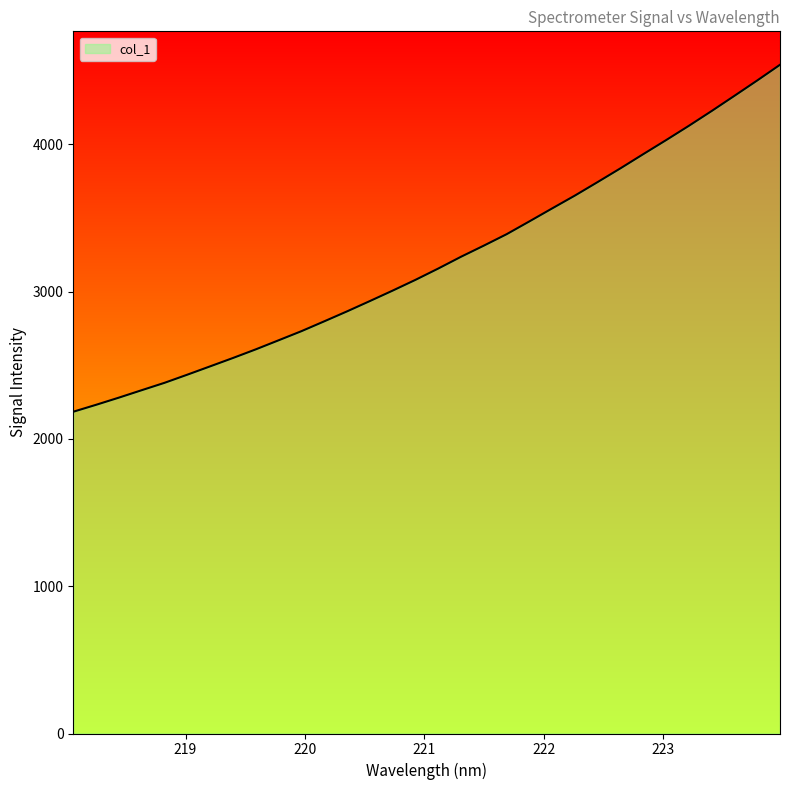

What is the maximum value shown in the chart?

4539.8